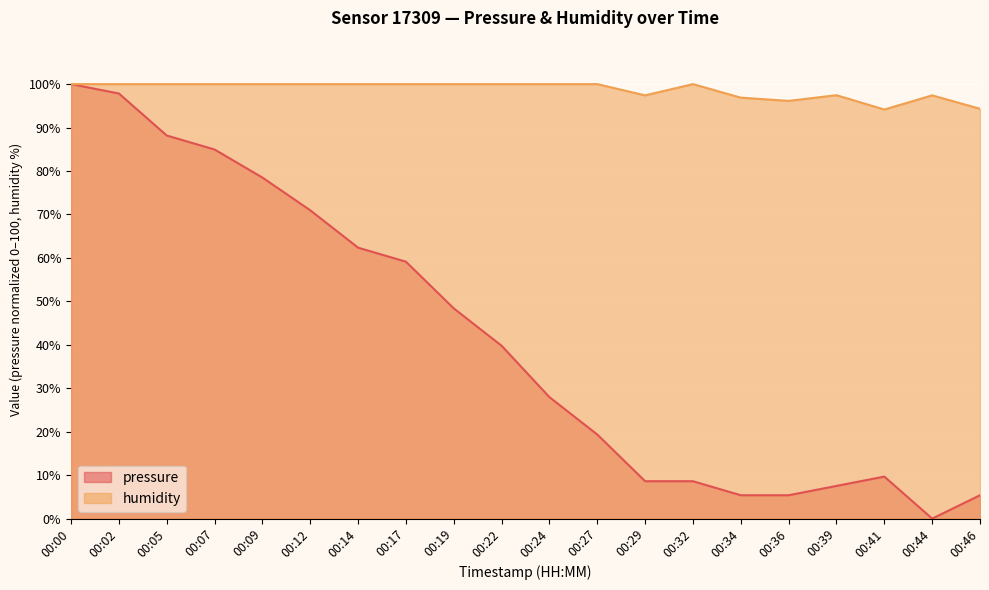

Where is pressure nearest to the value 50?

00:19